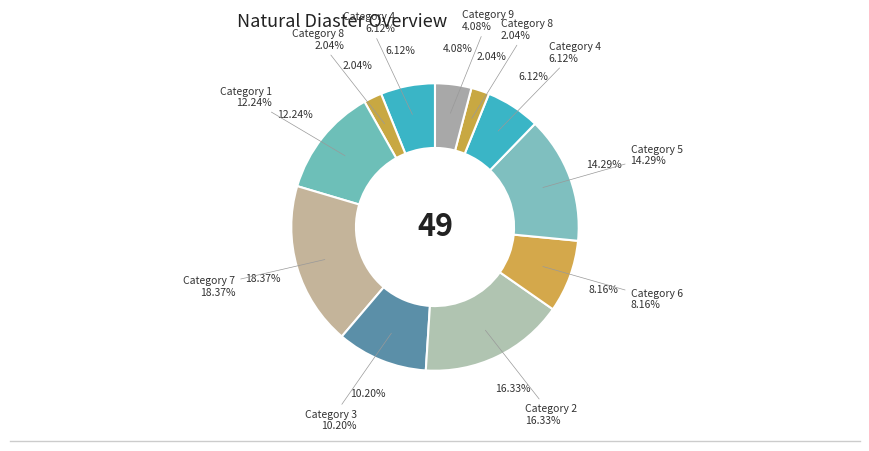

Do 2 and 9 together represent more than half of the pie?

No